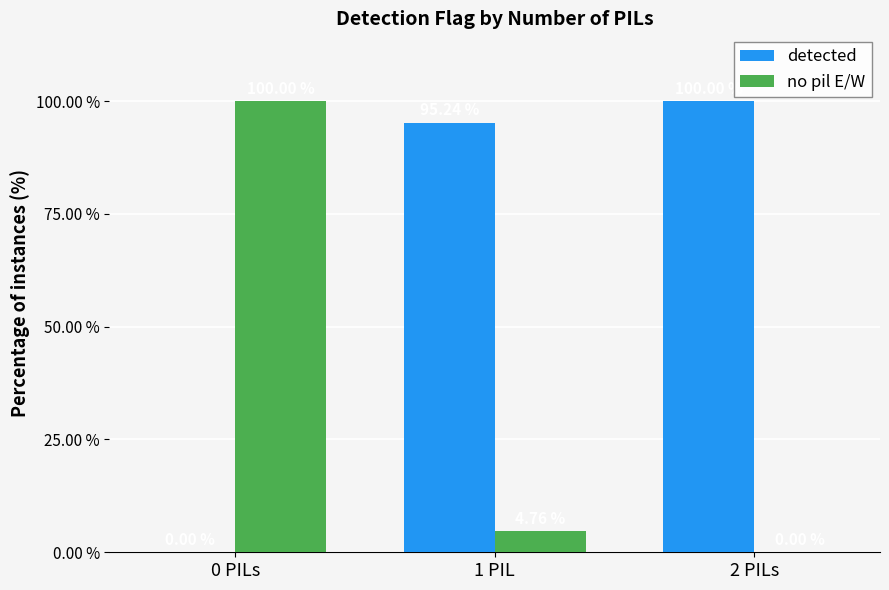

The no pil E/W series shows 0.0 at 2 PILs. True or false?

True